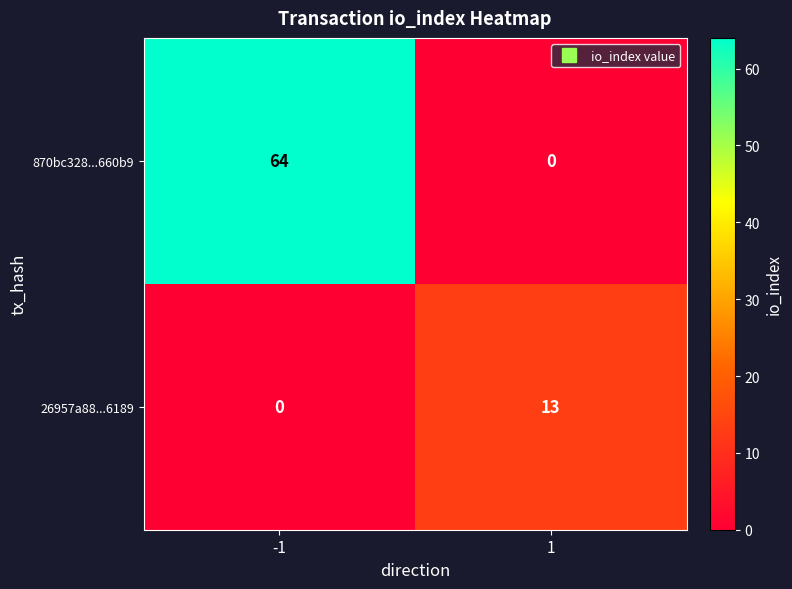

Which series has the widest spread of values?

870bc328...660b9